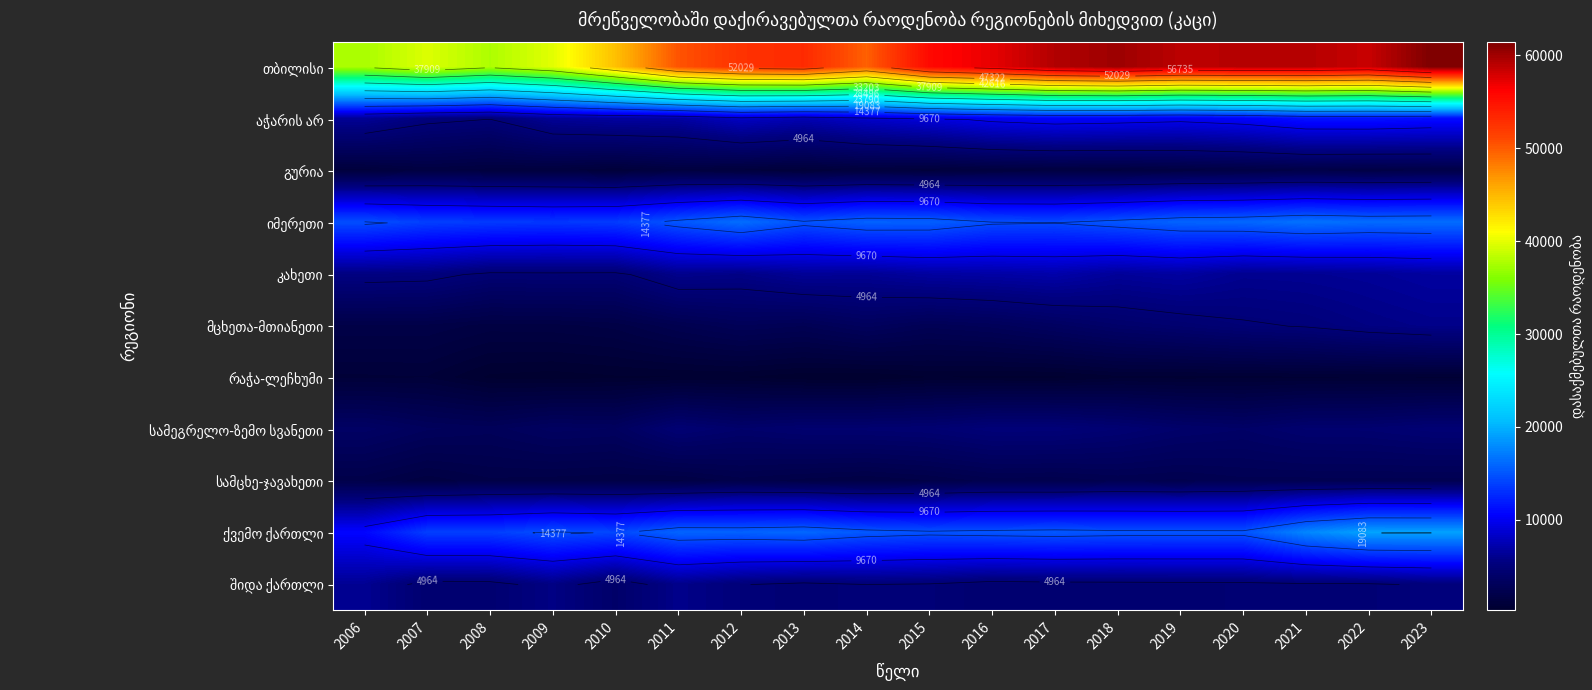

The გურია series shows 382.0 at 2008. True or false?

False